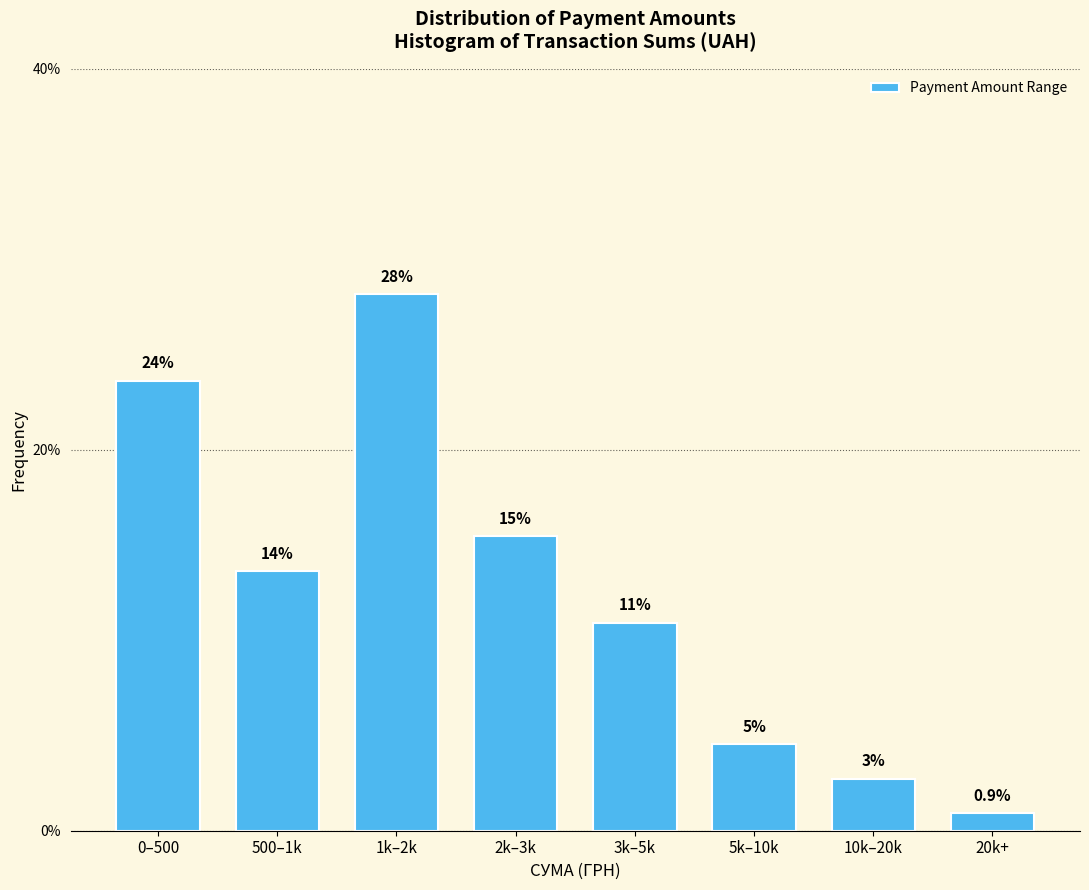

Are the bars horizontal?

No